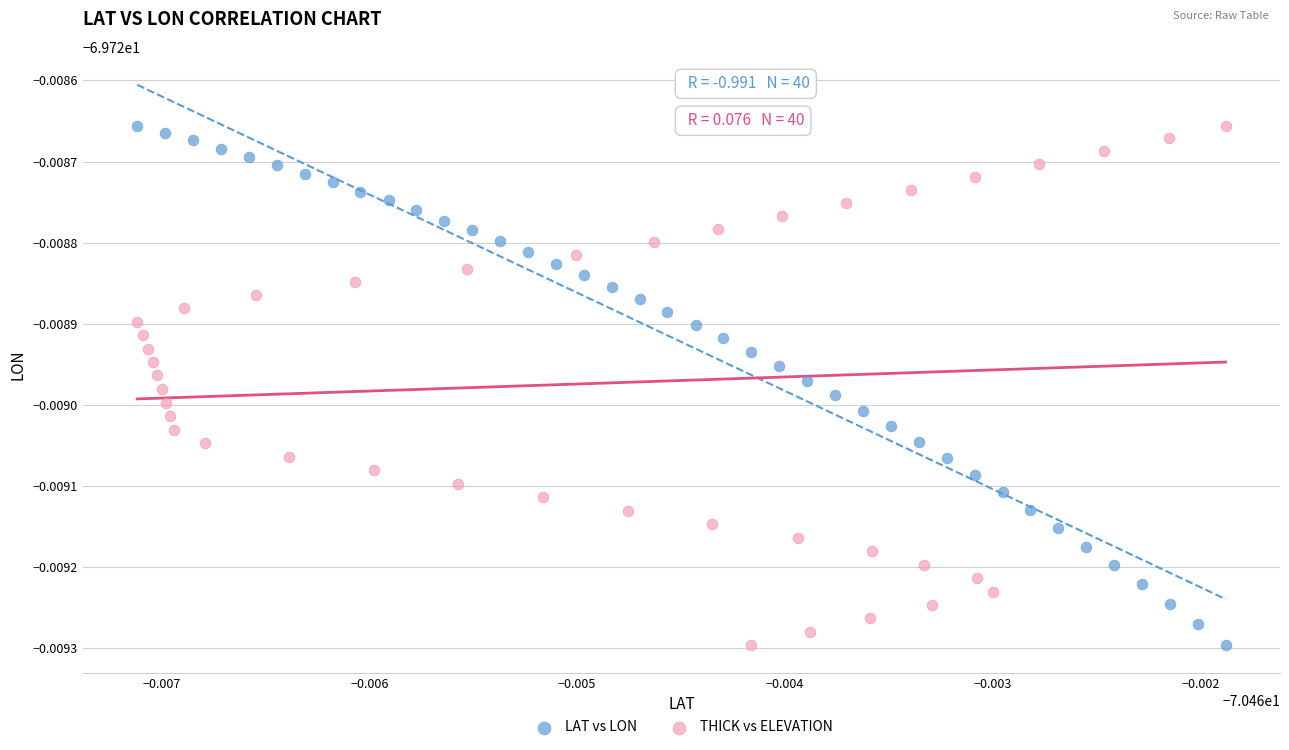

What are all the series names shown in the legend?

LAT vs LON, THICK vs ELEVATION